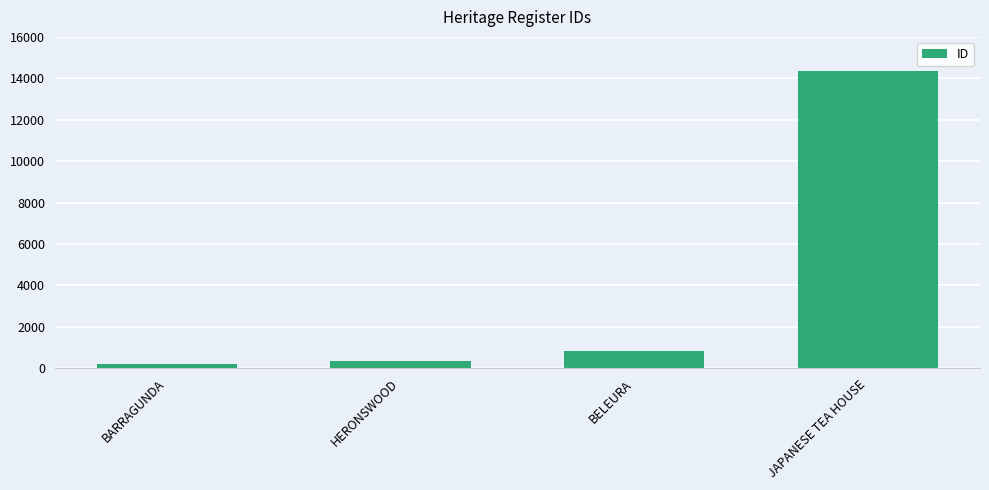

Are the bars grouped side by side (vs. stacked)?

No